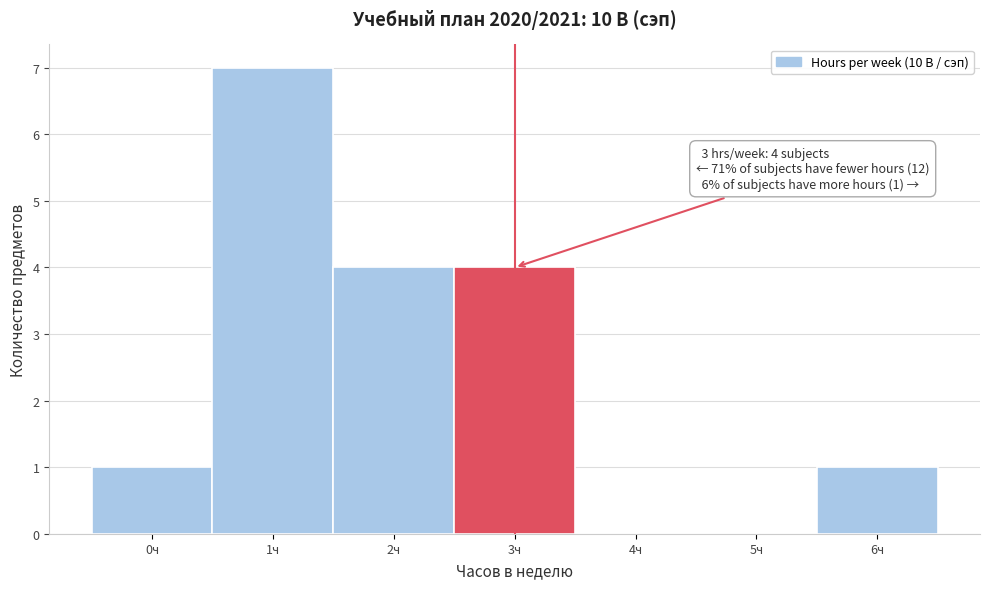

Over which range of the x-axis is the bar tallest?

0.5 to 1.5